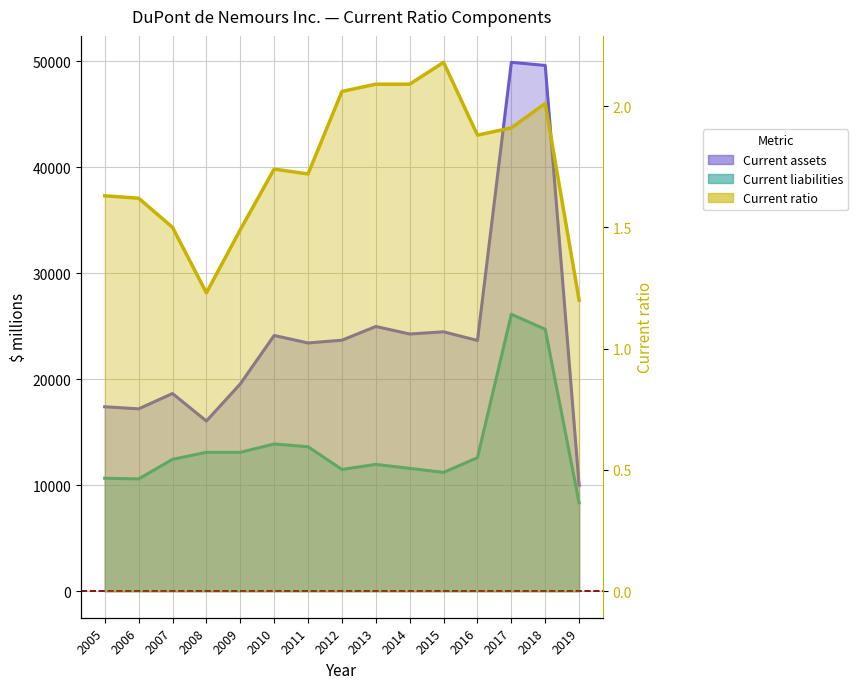

What is the value of the 12th point from the left?

1.9